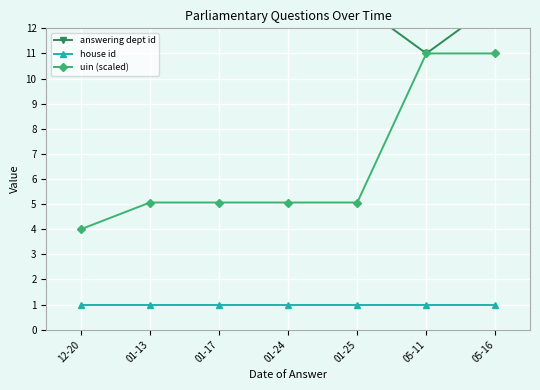

At 01-13, list the series in order from largest to smallest.

answering dept id, uin (scaled), house id